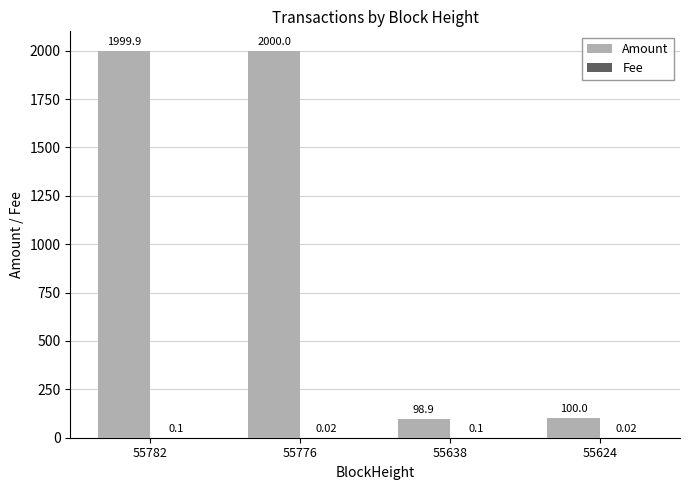

Between 55776 and 55638, which series saw the biggest shift?

Amount